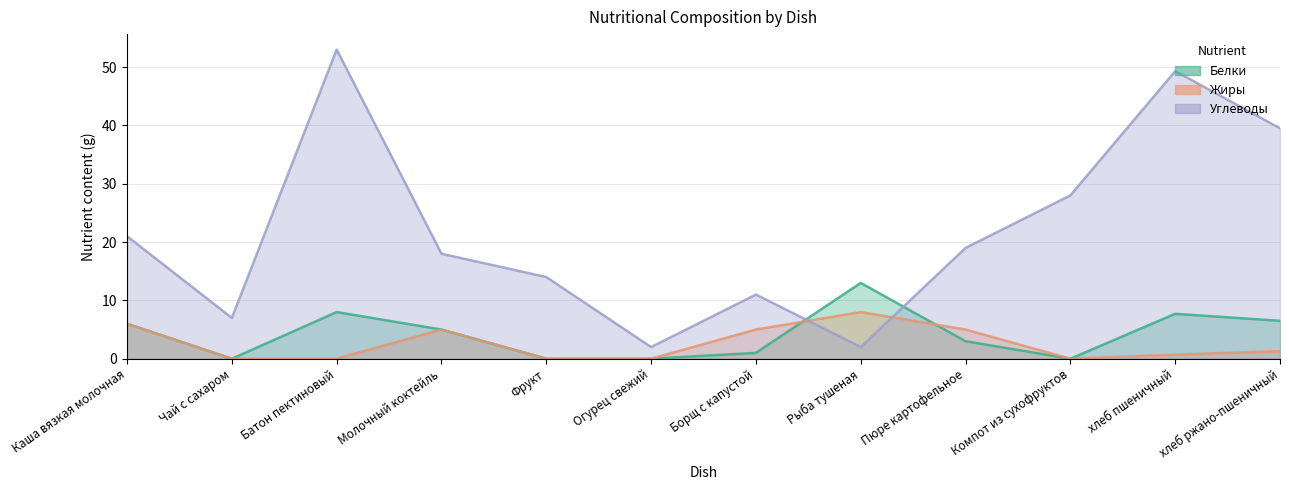

Does the chart have visible grid lines?

Yes